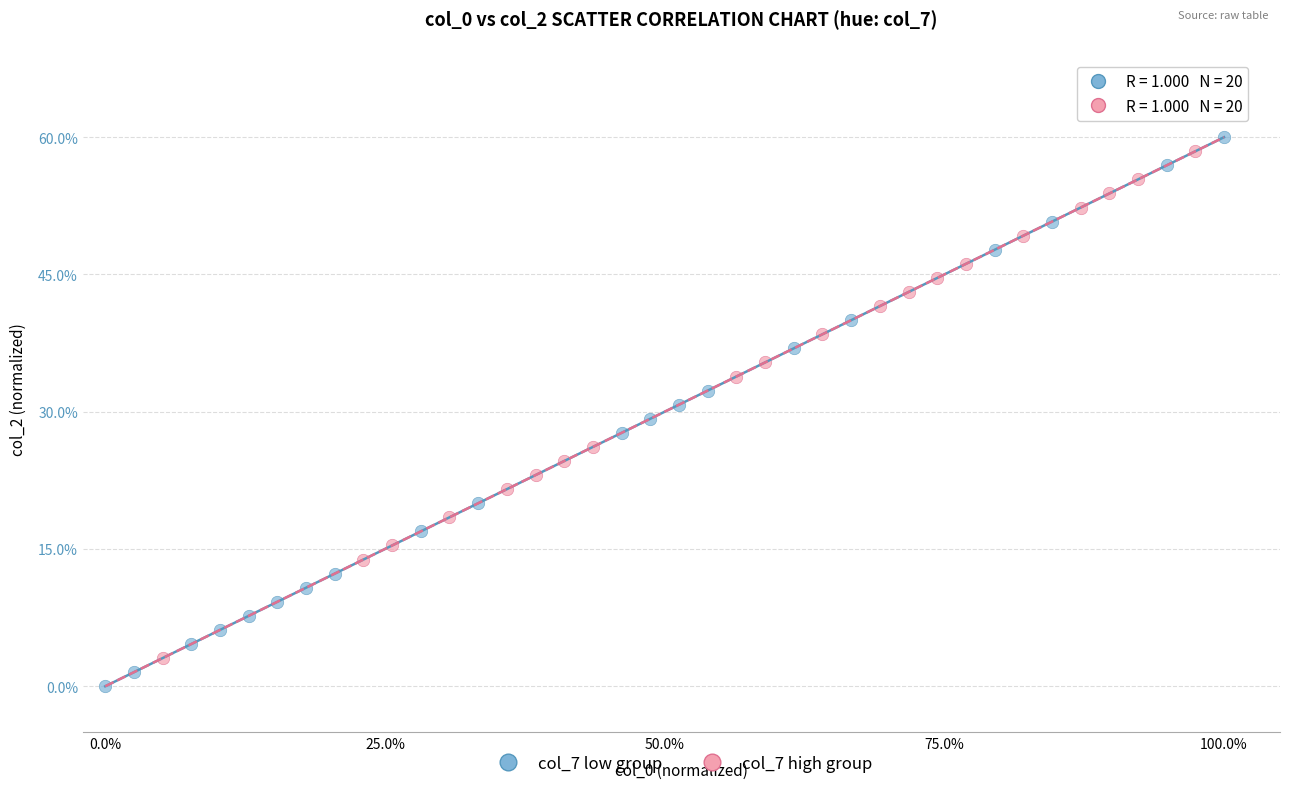

Which series contains the lowest Y value?

col_7 low group